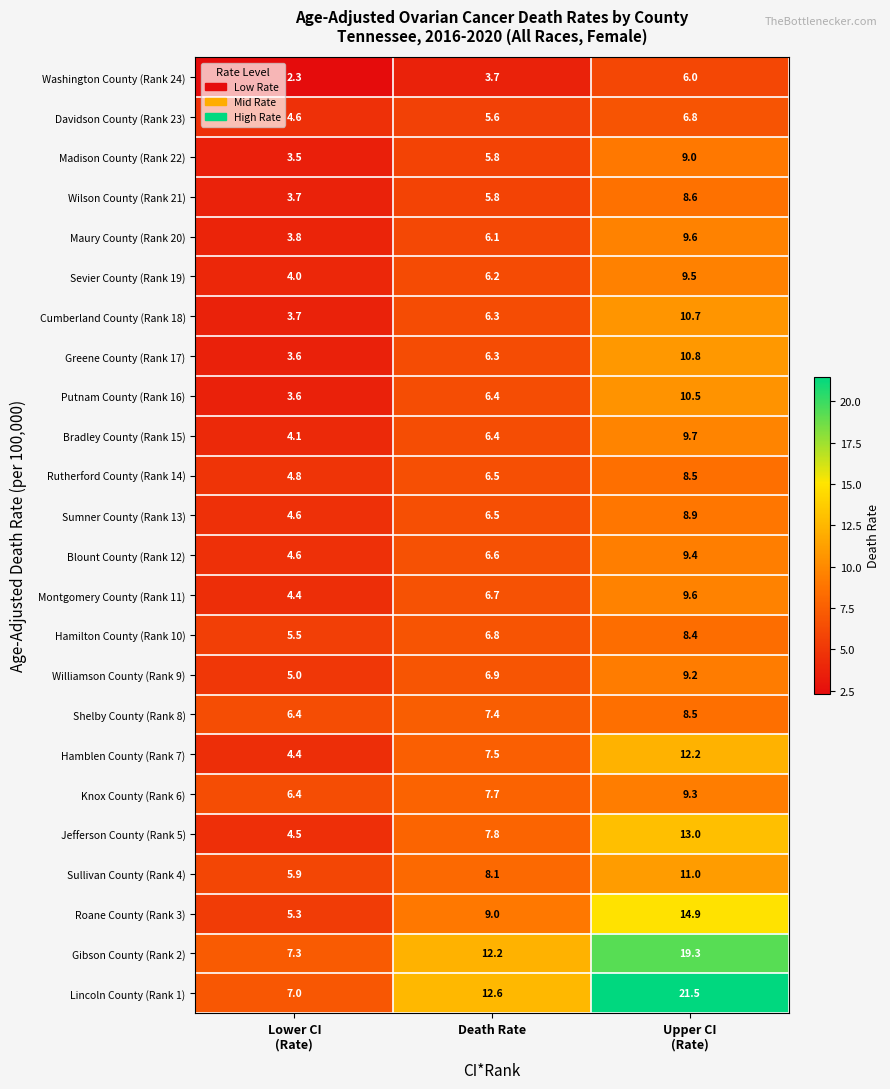

Where does the Bradley County (Rank 15) series first go above 6?

Death Rate